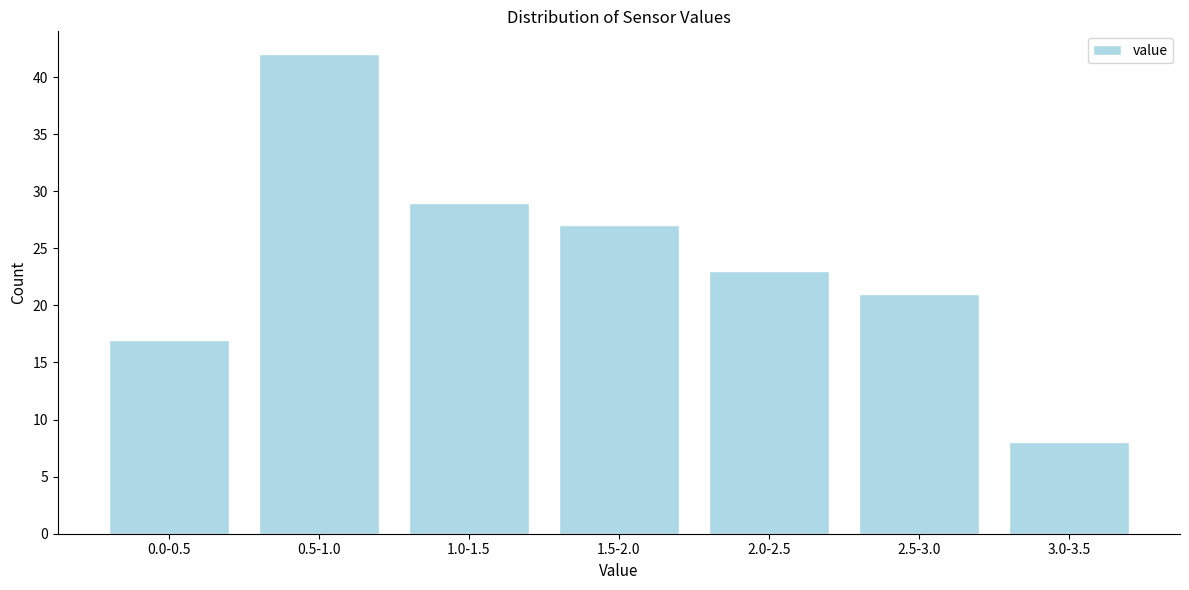

Reading left to right, extract all data points from this chart.

17	42	29	27	23	21	8